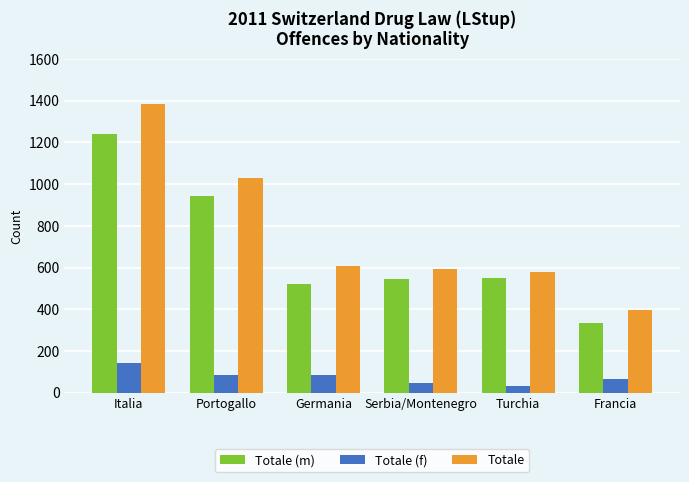

At how many categories does at least one series exceed 990?

2